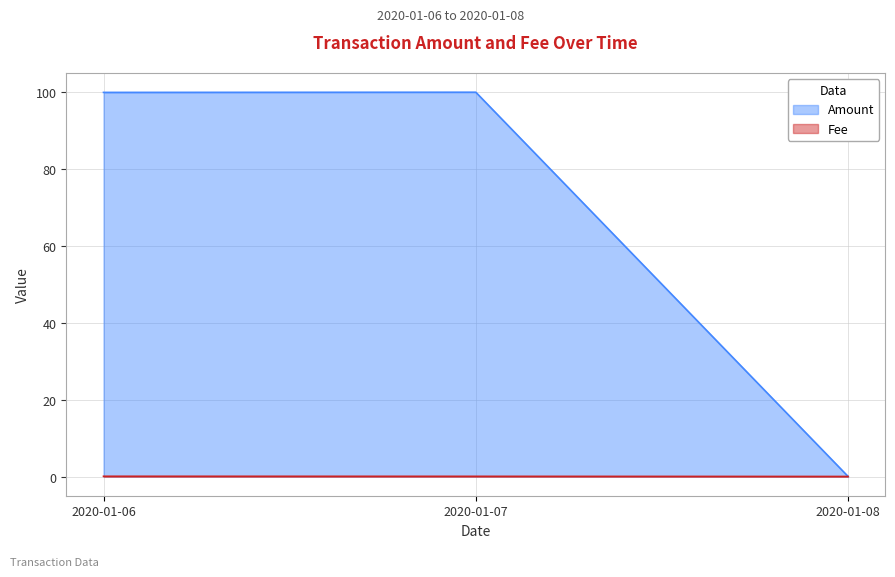

Count the number of categories in the chart.

3